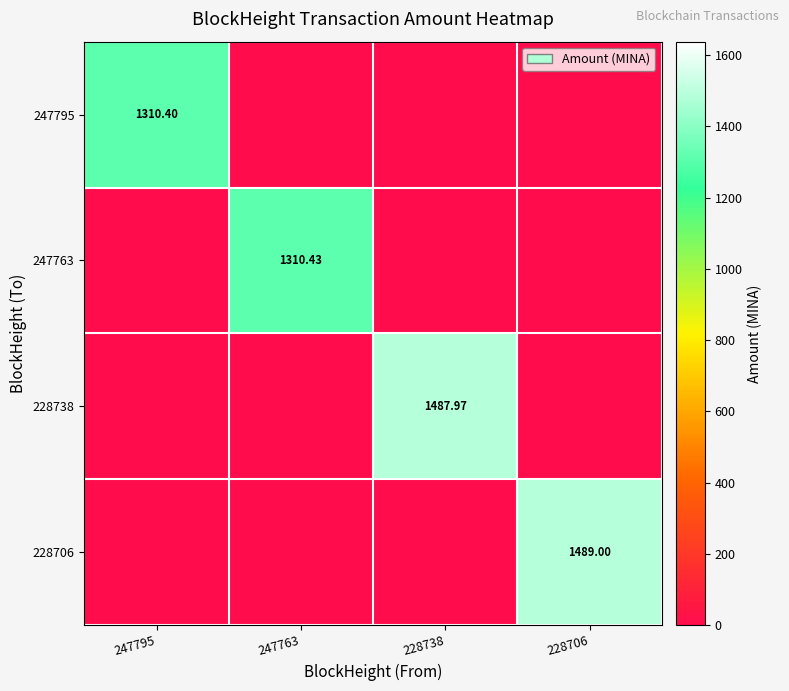

Which series has the largest total across all categories?

228706